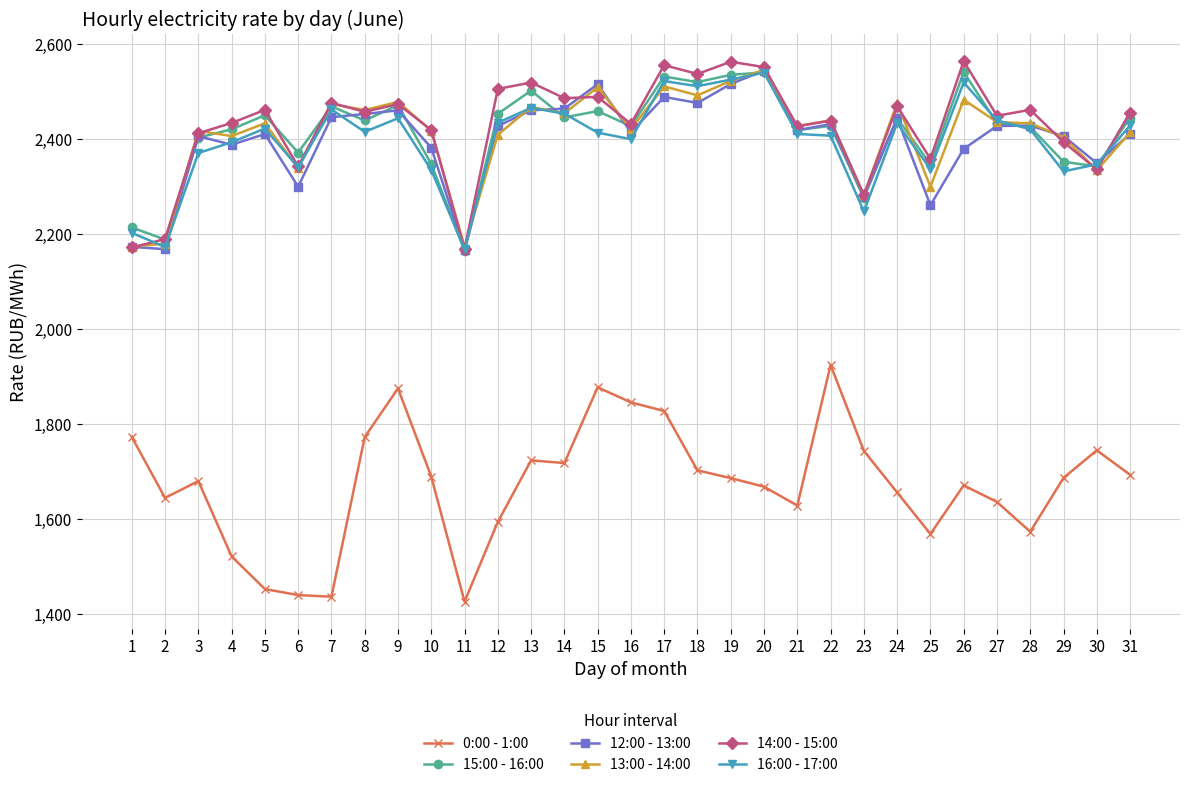

Where is the first local minimum for 15:00 - 16:00?

2